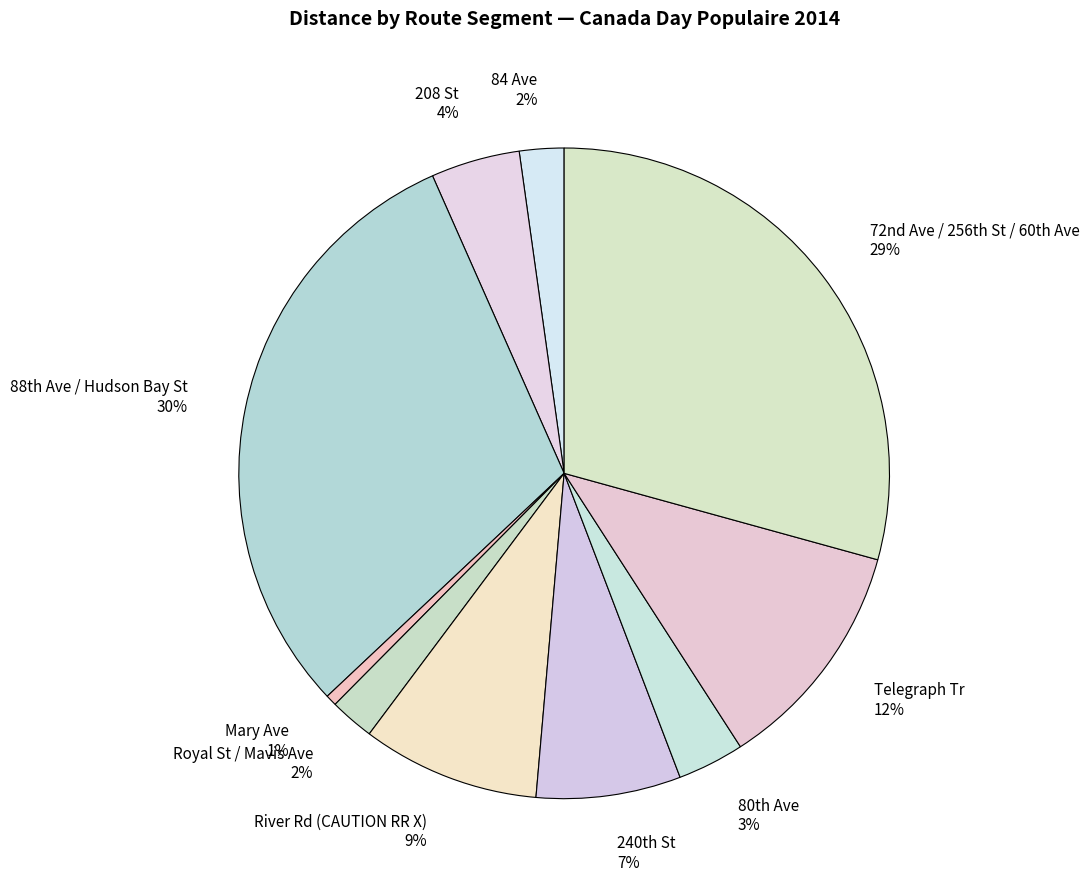

Does any single category account for the majority?

No